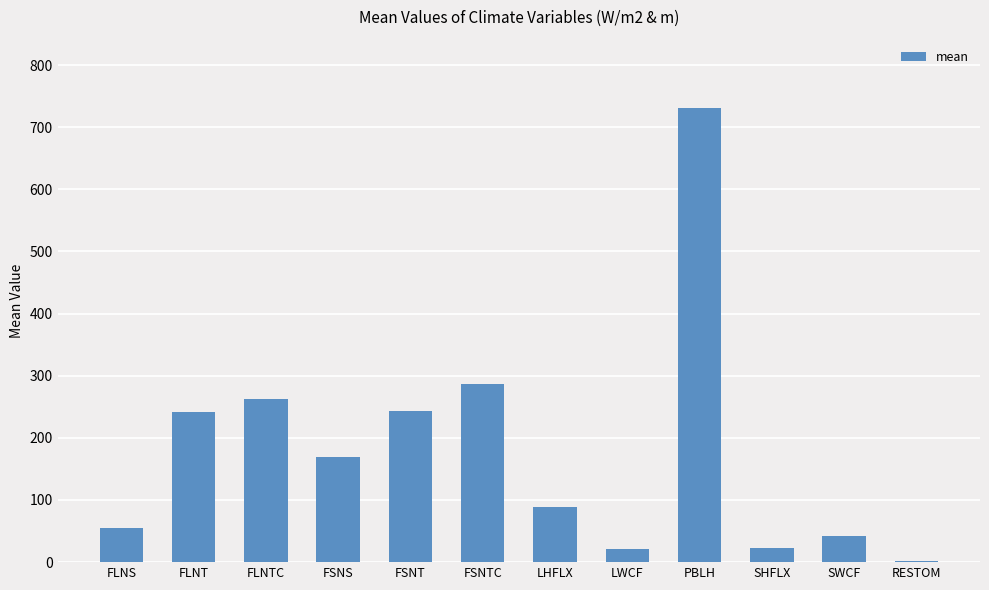

What is the average value?

180.3